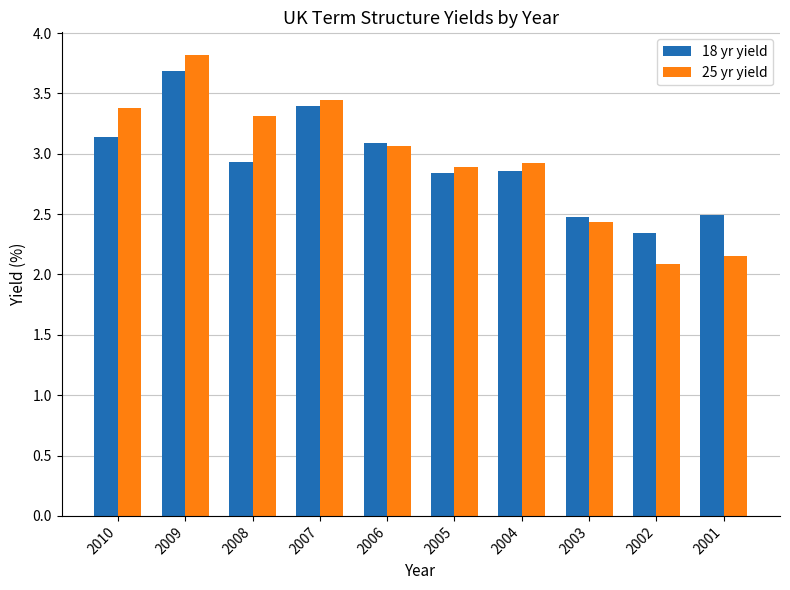

At how many categories does at least one series exceed 3?

5